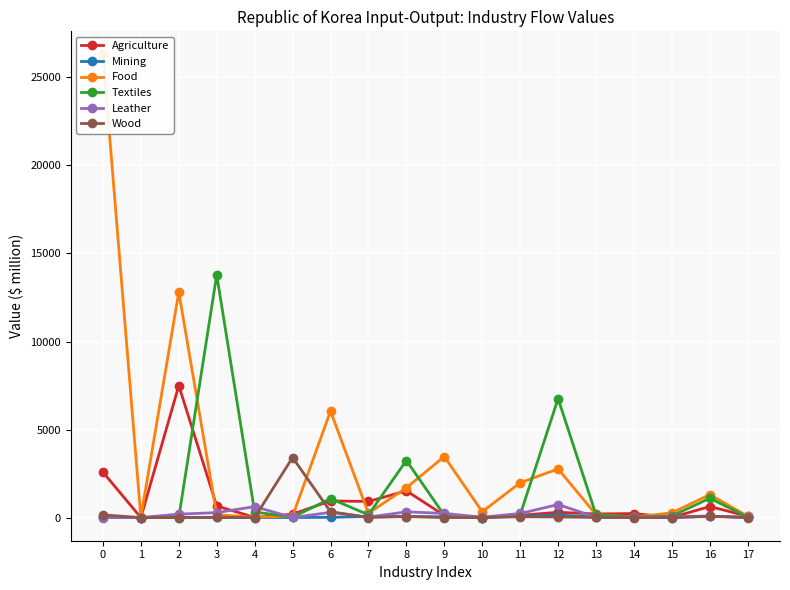

Which has a higher value, 17 or 15?

17